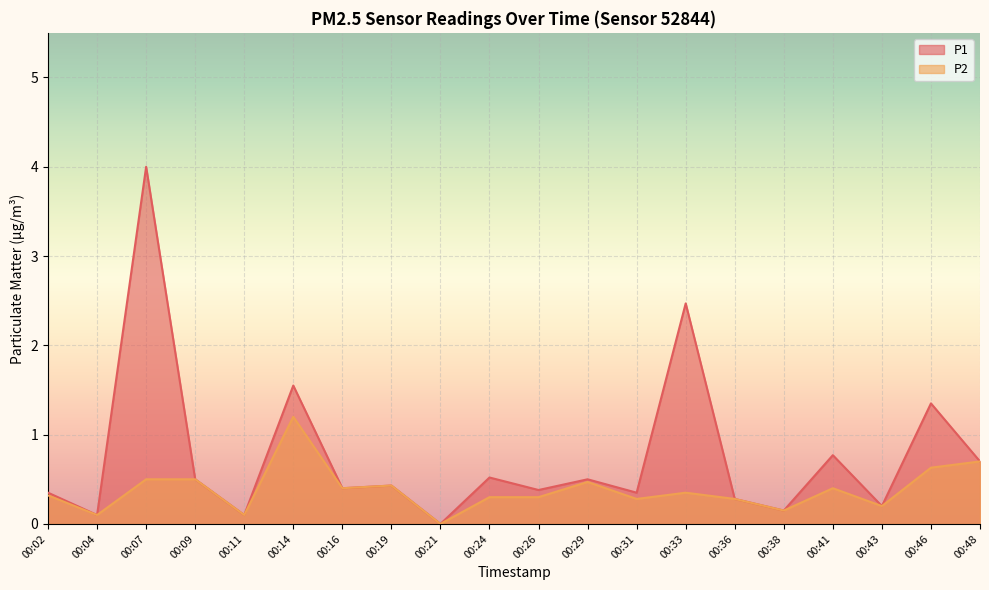

List the series in order of their peak value, lowest first.

P2, P1